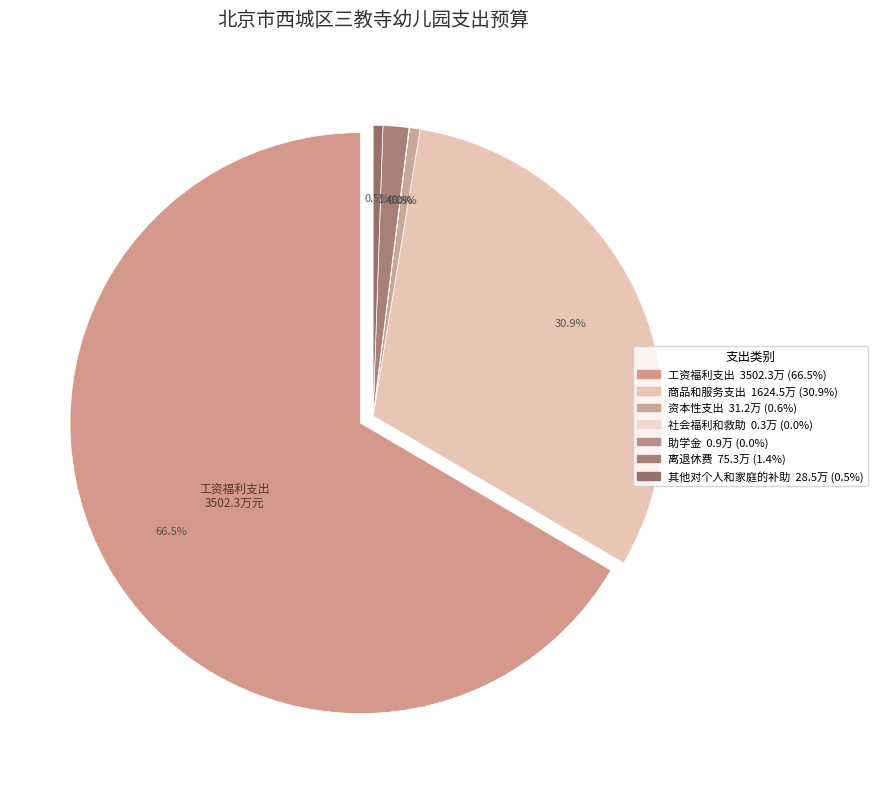

To the nearest percent, what is the difference between the largest and smallest slice percentages?

67%